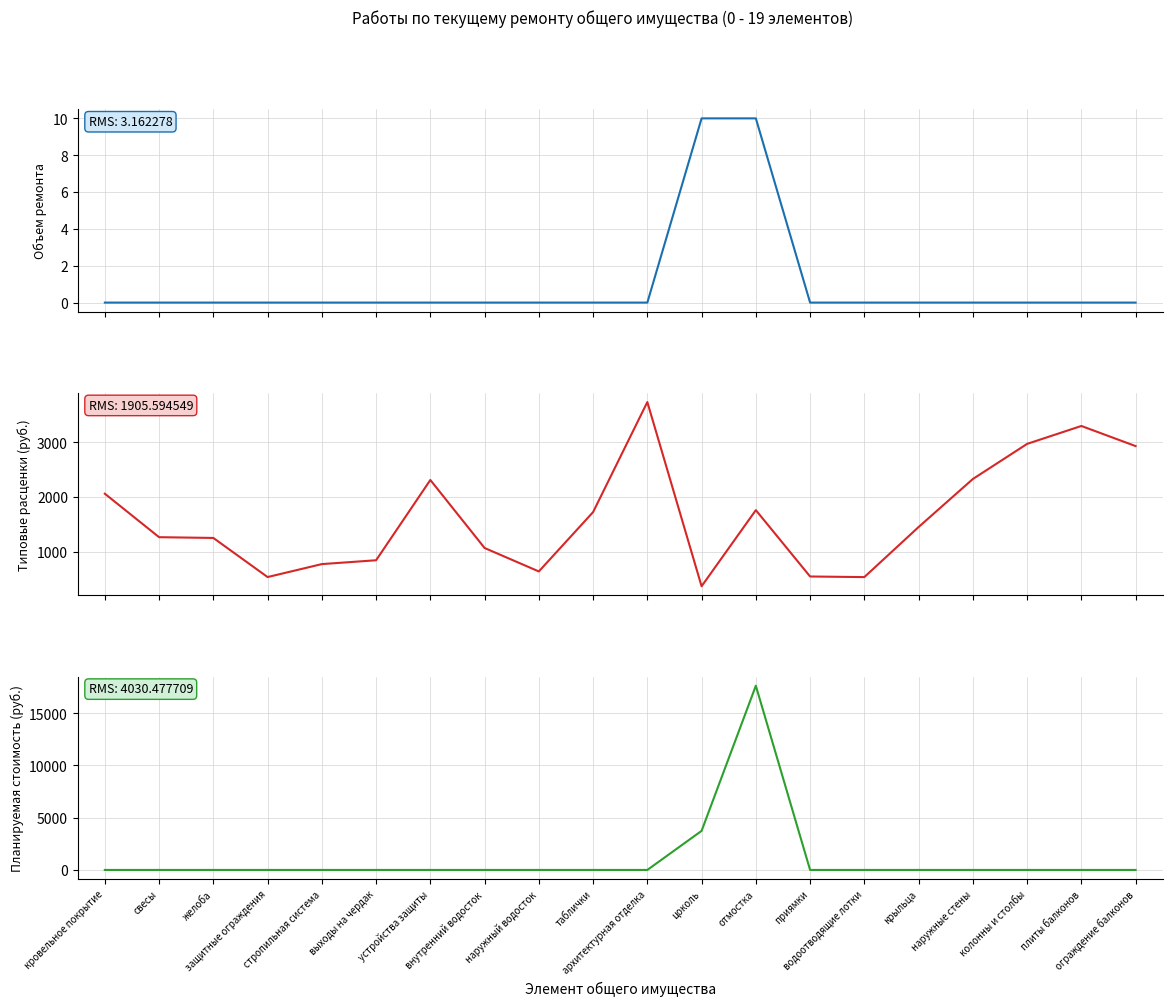

What is the label of the 1st point from the right?

ограждение балконов